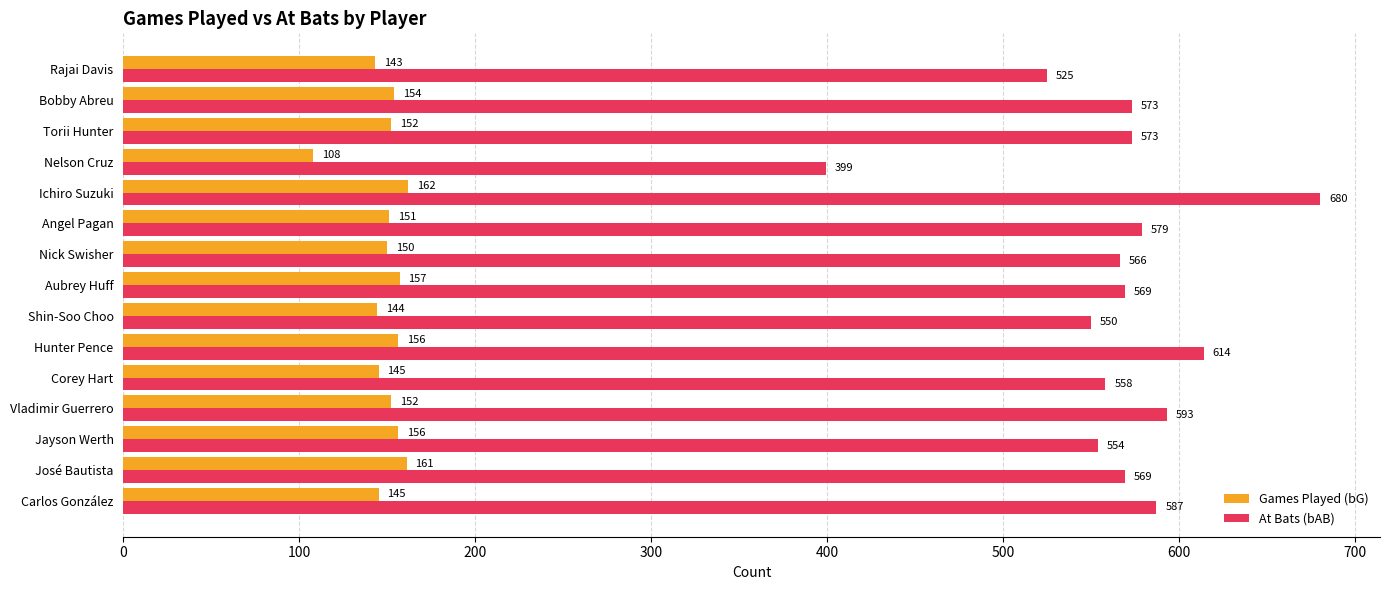

The Games Played (bG) series shows 151 at Angel Pagan. True or false?

True